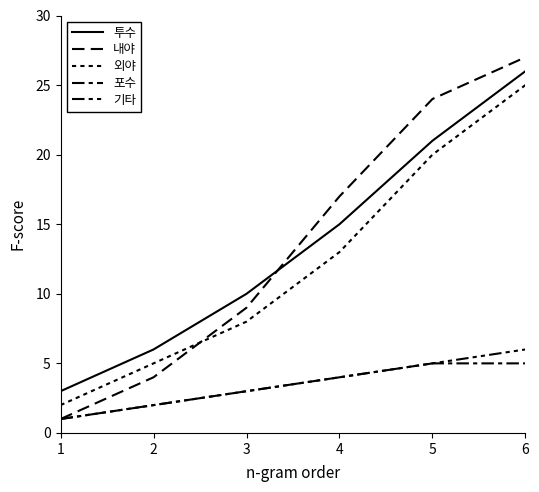

Does the chart display data point markers on the line(s)?

No